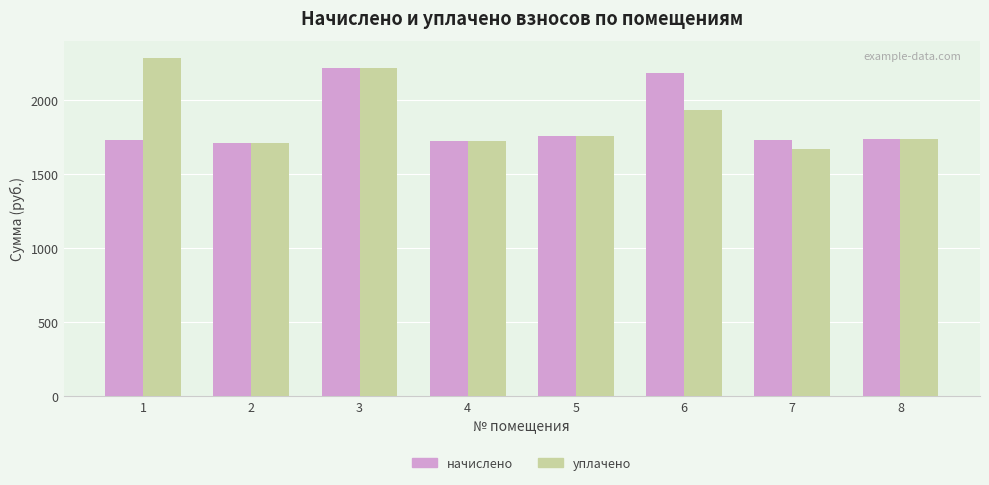

Rank the series at 6 from lowest to highest value.

уплачено, начислено